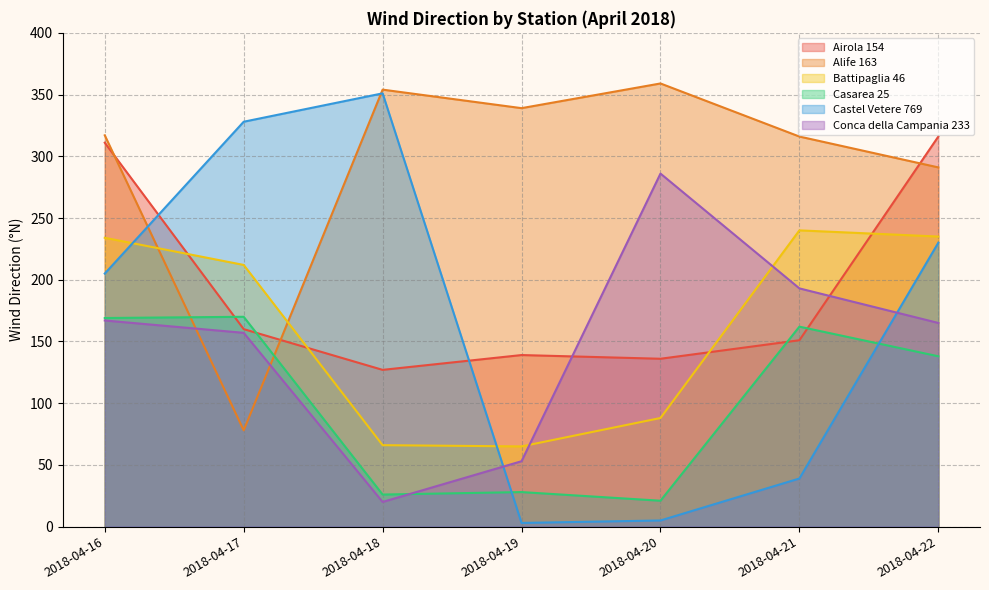

Is it true that Alife 163 equals 475 at 2018-04-22?

False